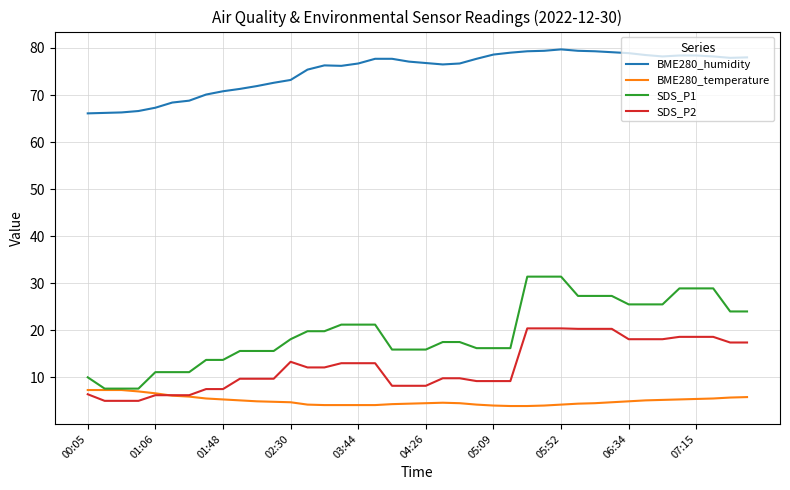

What is the average value of the BME280_temperature series?

5.0